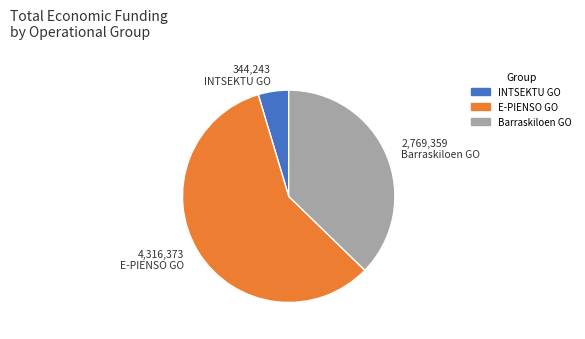

True or false: E-PIENSO GO accounts for 44% of the total.

False